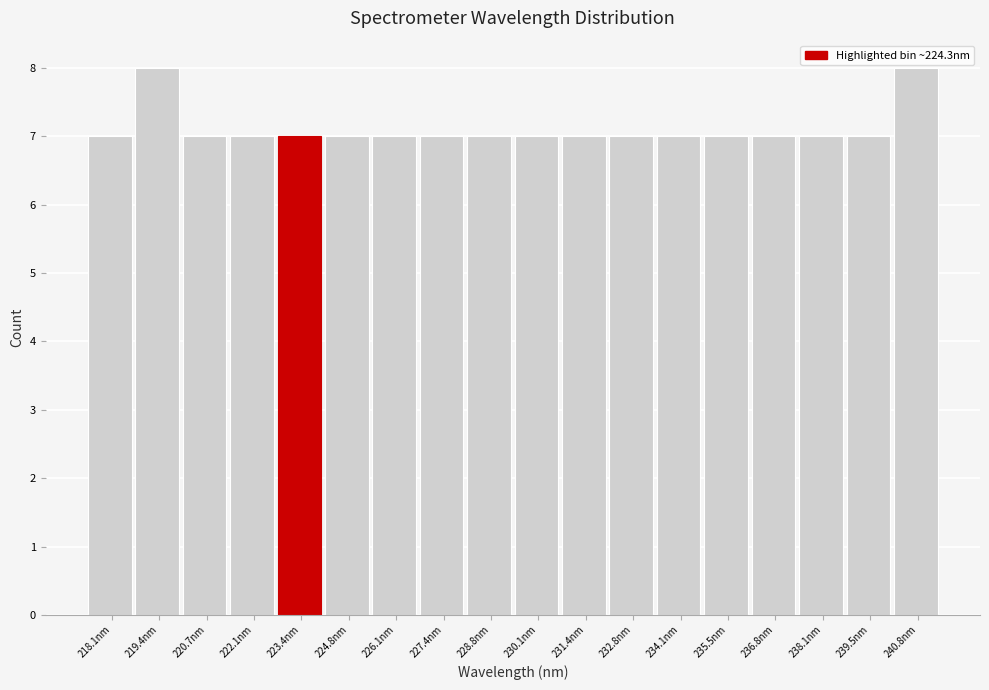

Reading left to right, what are all the values shown in this chart?

7	8	7	7	7	7	7	7	7	7	7	7	7	7	7	7	7	8